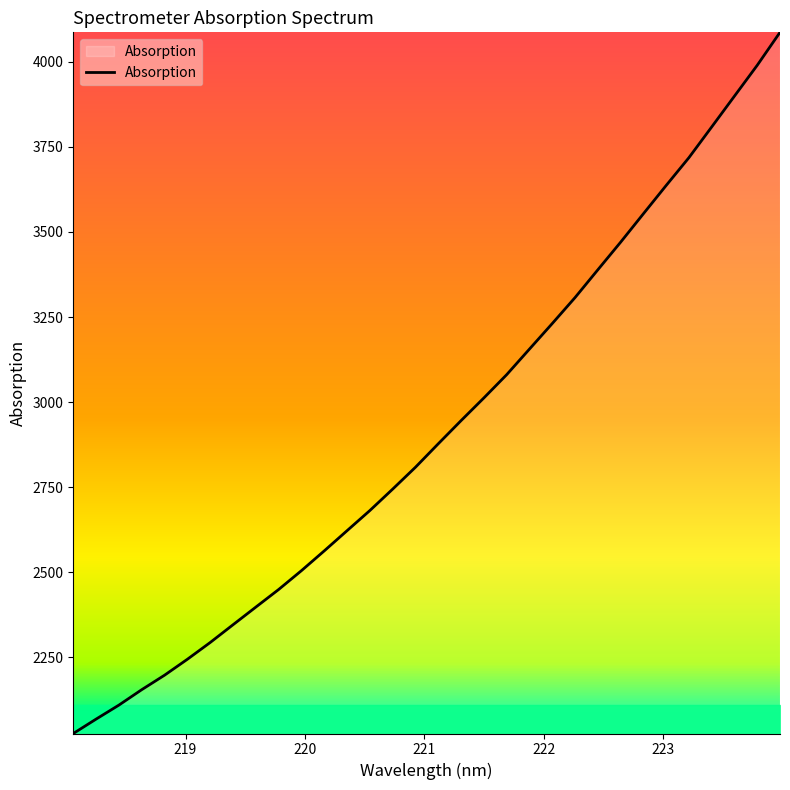

What is the difference between the maximum and minimum values?

2059.9